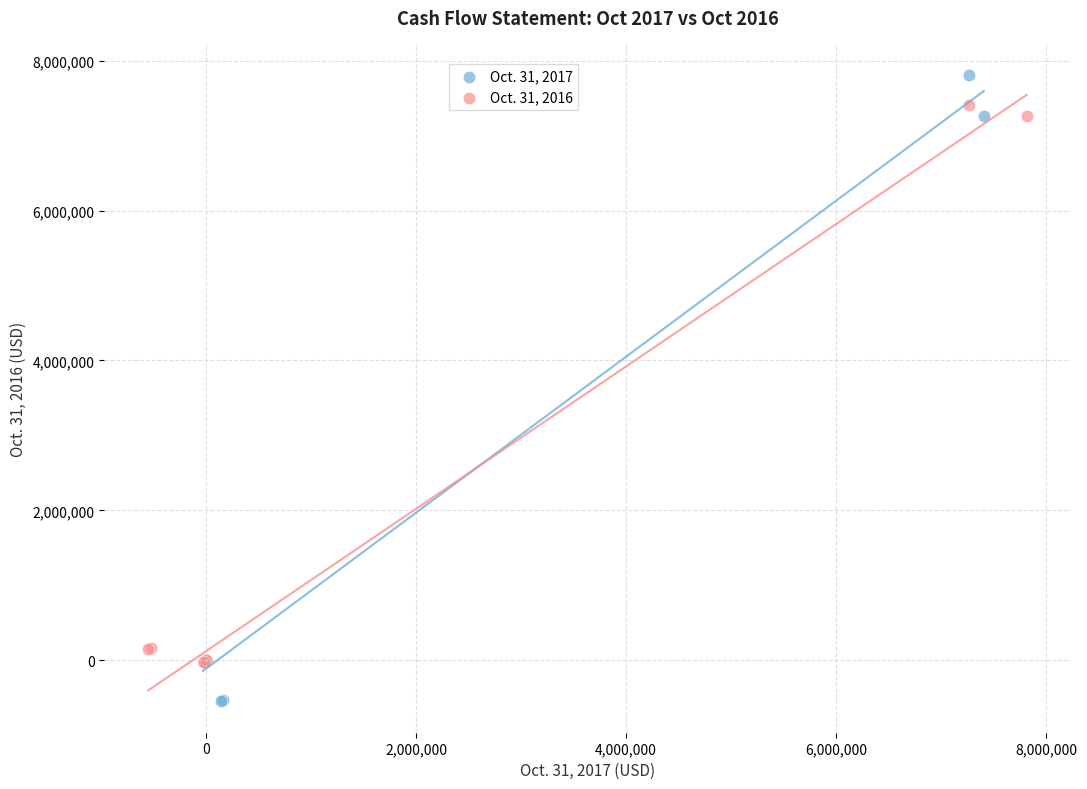

What are all the series names shown in the legend?

Oct. 31, 2017, Oct. 31, 2016